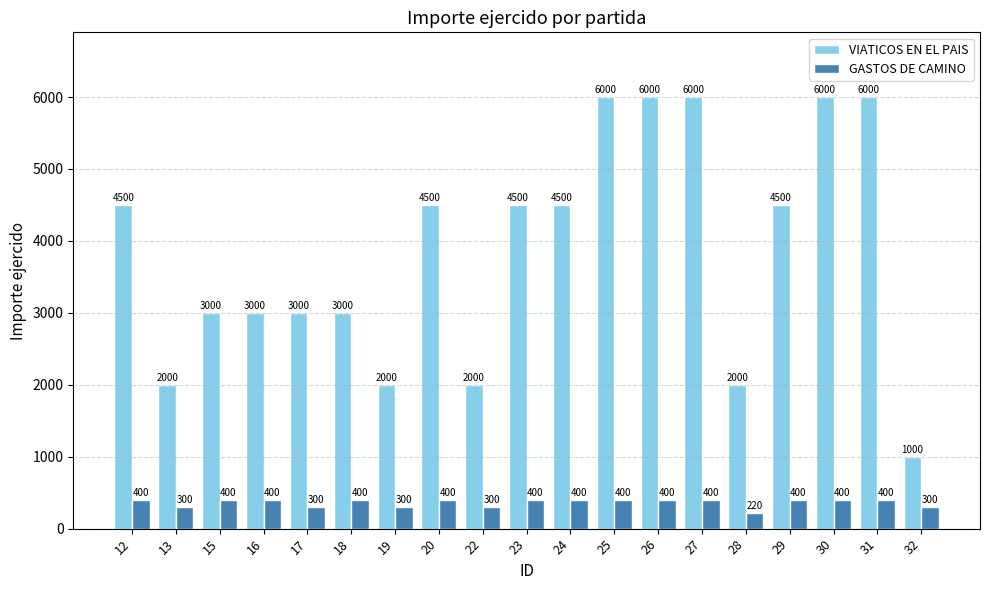

How many data points in GASTOS DE CAMINO are less than 400?

6